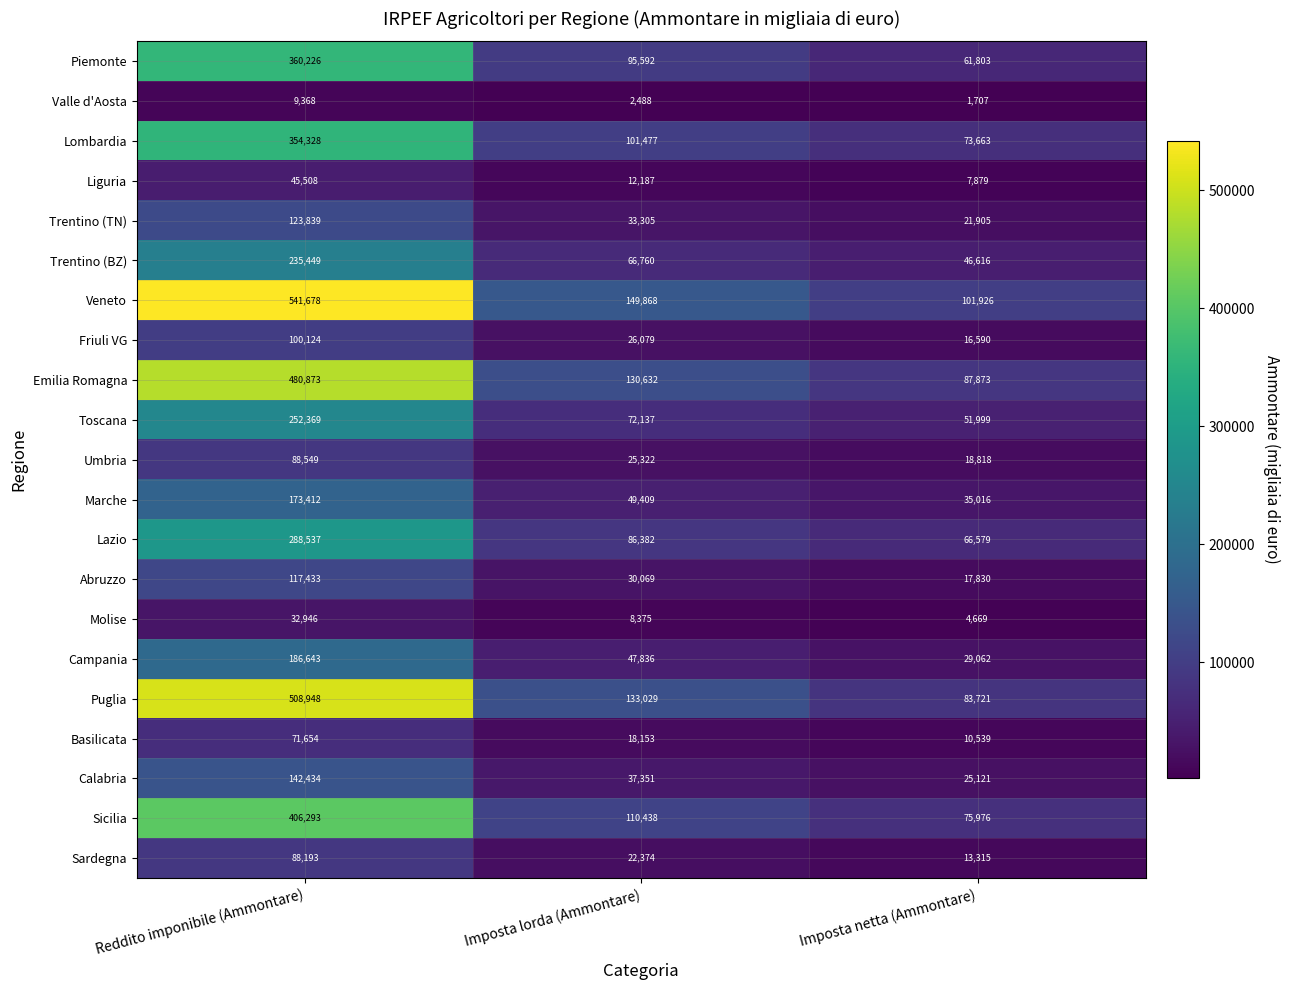

True or false: Calabria has a value of 142434 at Reddito imponibile (Ammontare).

True